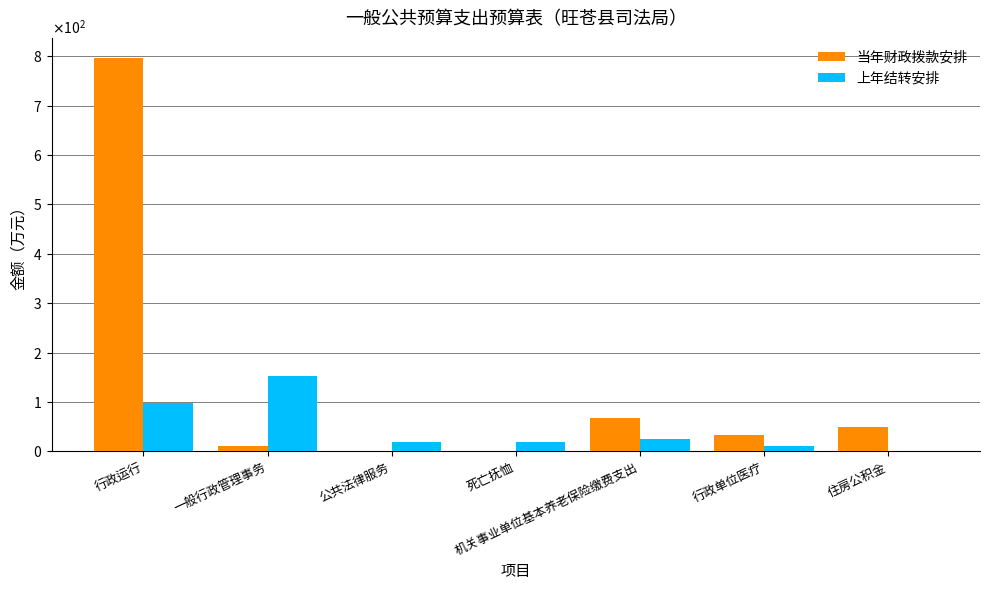

What value does the 当年财政拨款安排 series have at 一般行政管理事务?

10.0